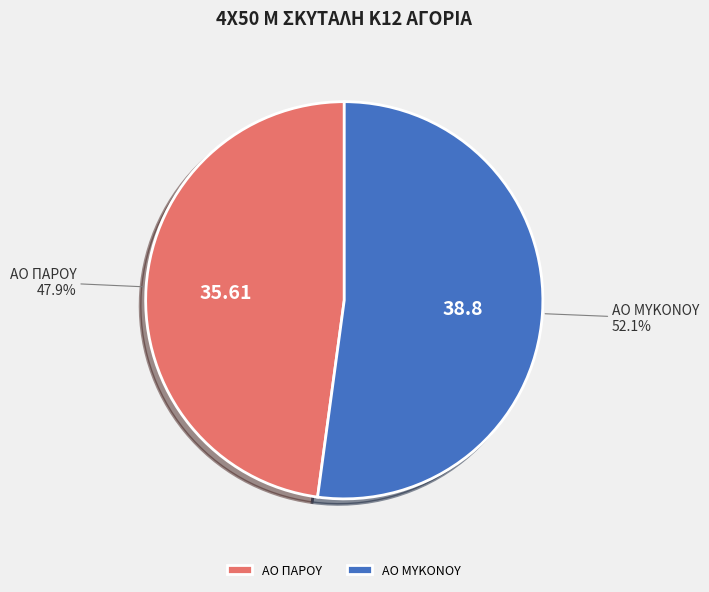

What is the ratio of the value at ΑΟ ΠΑΡΟΥ to the value at ΑΟ ΜΥΚΟΝΟΥ?

0.9